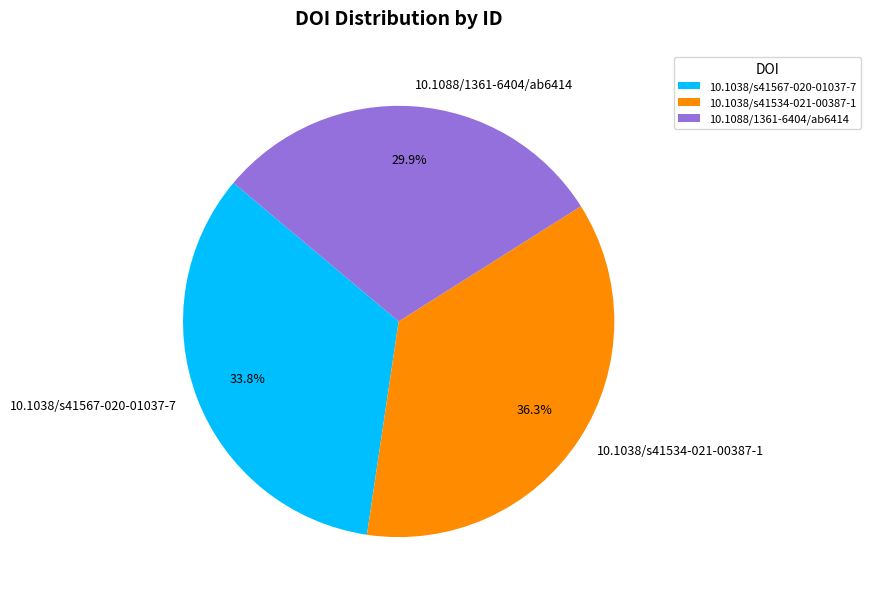

Count the number of slices in the pie.

3